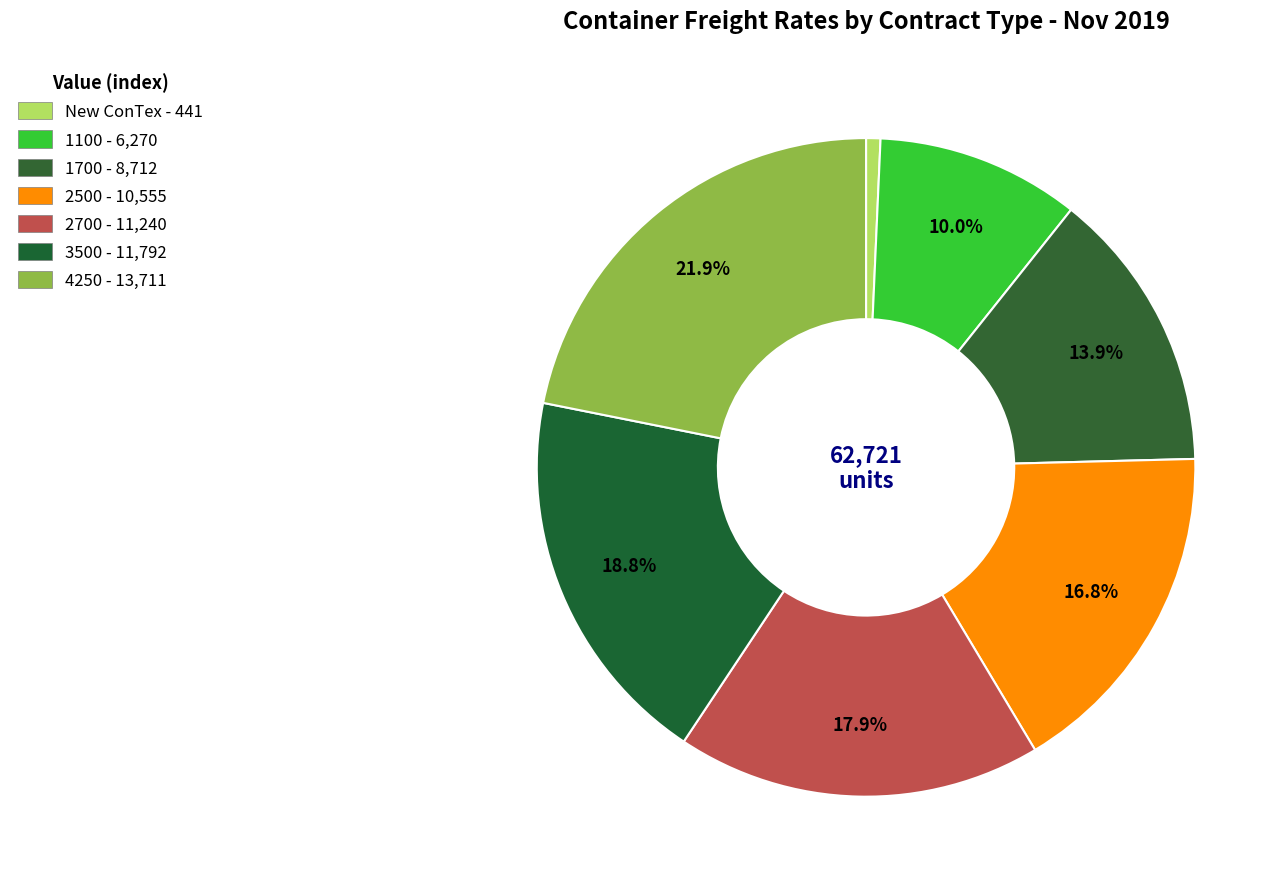

Count the number of slices in the pie.

7